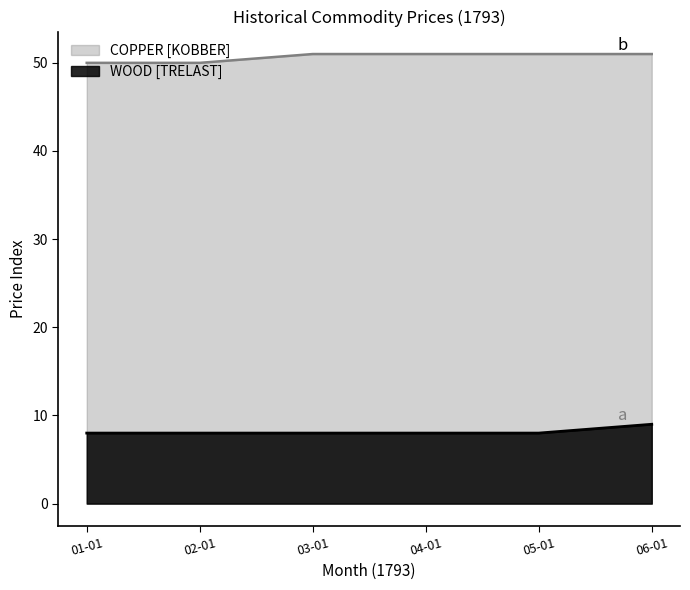

True or false: COPPER [KOBBER] and WOOD [TRELAST] intersect in this chart.

False